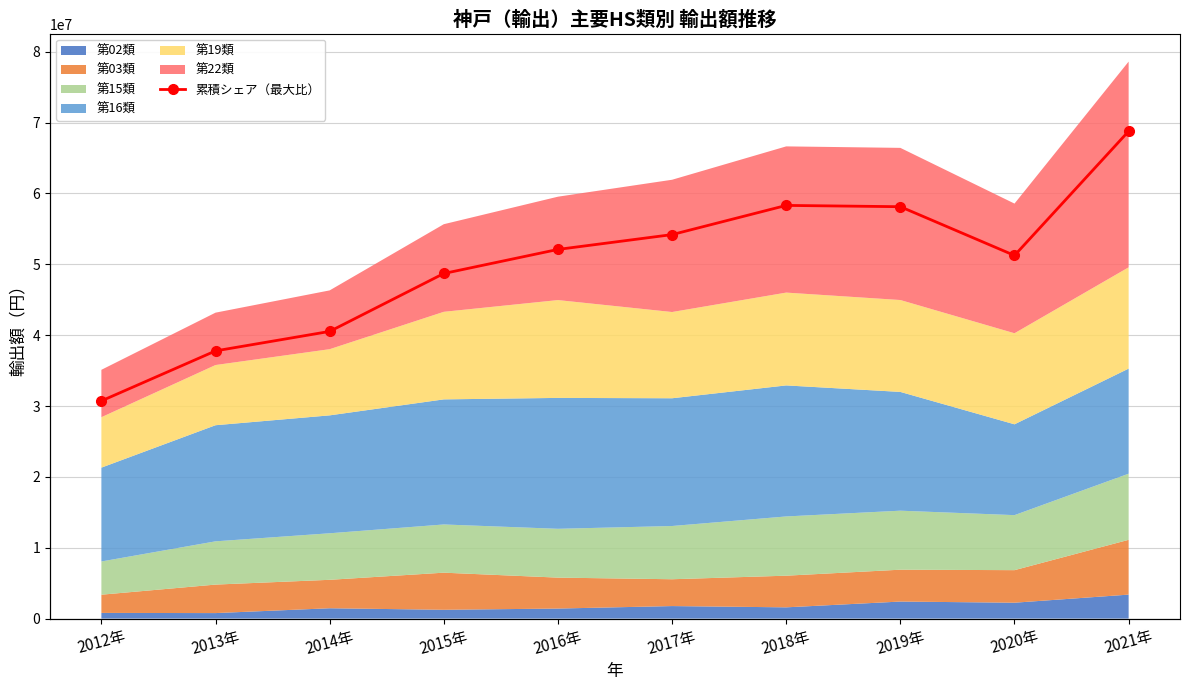

List the labels in order of value, largest first.

2021年, 2018年, 2019年, 2017年, 2016年, 2020年, 2015年, 2014年, 2013年, 2012年